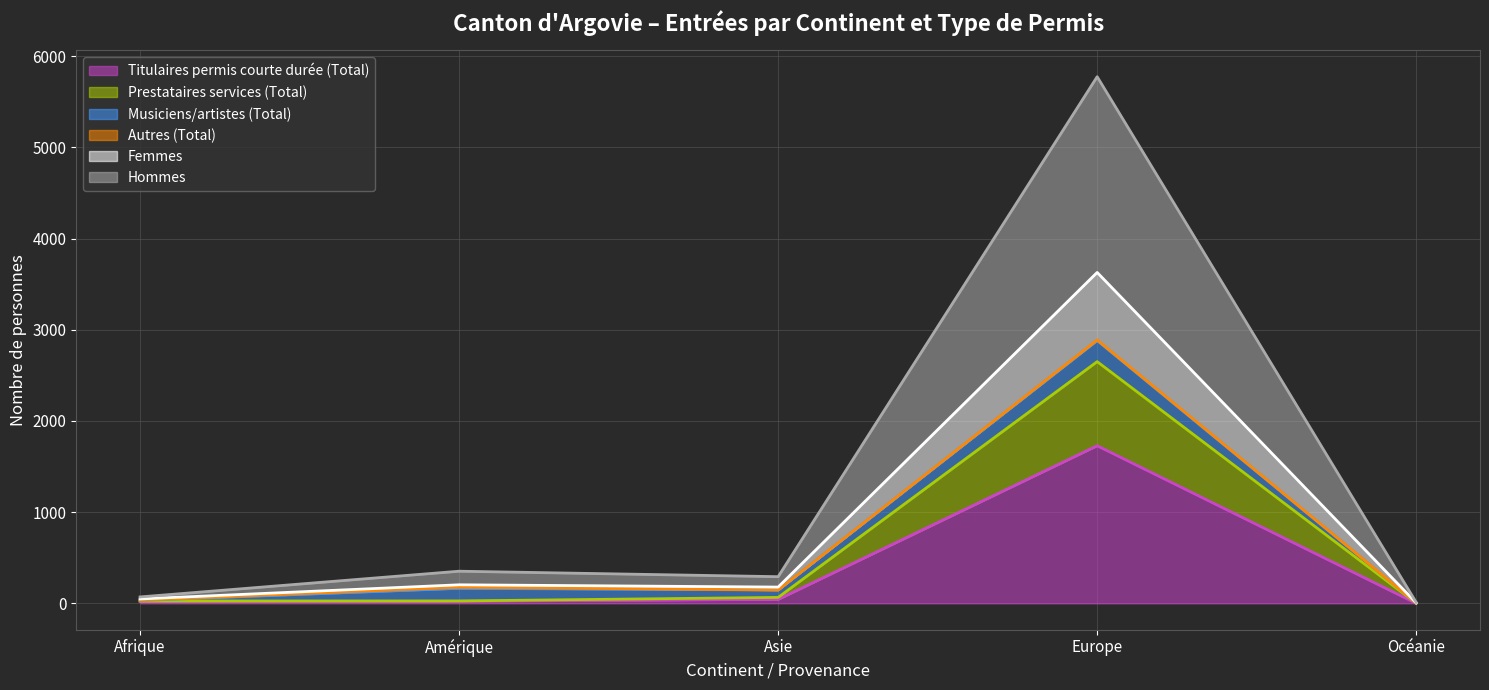

Is it true that Femmes equals 107 at Asie?

False